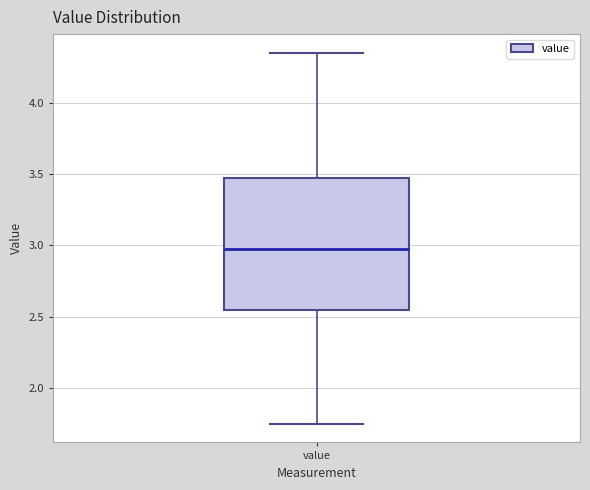

Transcribe this box plot: give where the median line is, the range the box spans, and where the two whiskers end, as read against the y-axis. The values are not printed on the chart, so give them approximately, as read against the axis.

median 3.00, box 2.55 to 3.45, whiskers 1.75 to 4.35